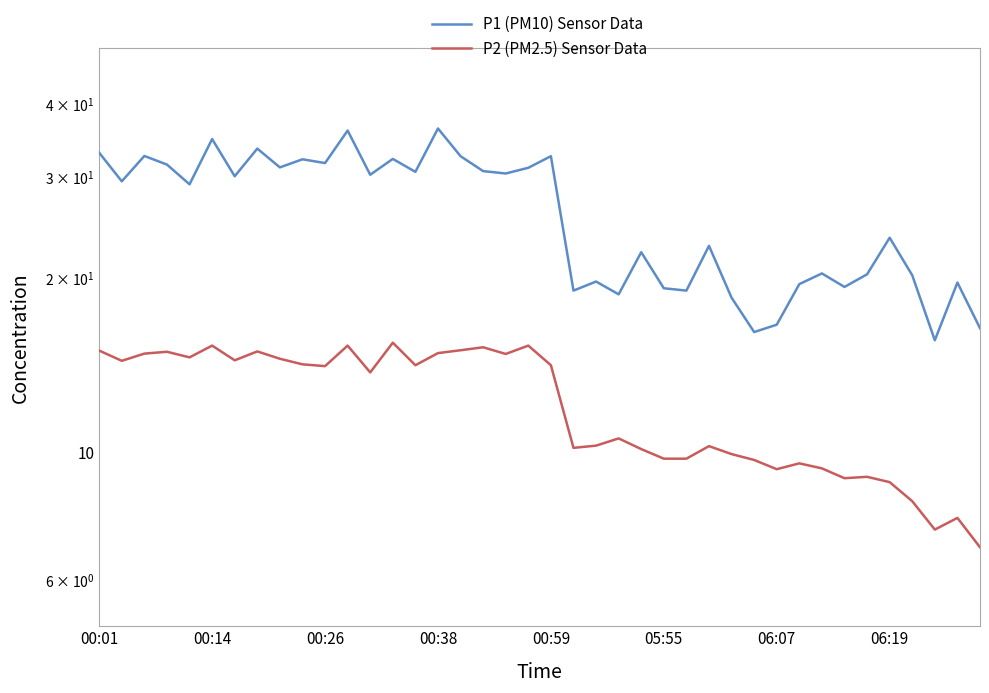

True or false: P2 (PM2.5) Sensor Data and P1 (PM10) Sensor Data intersect in this chart.

False